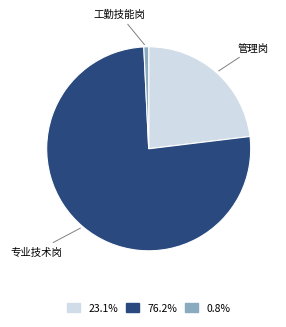

Does any single category account for the majority?

Yes